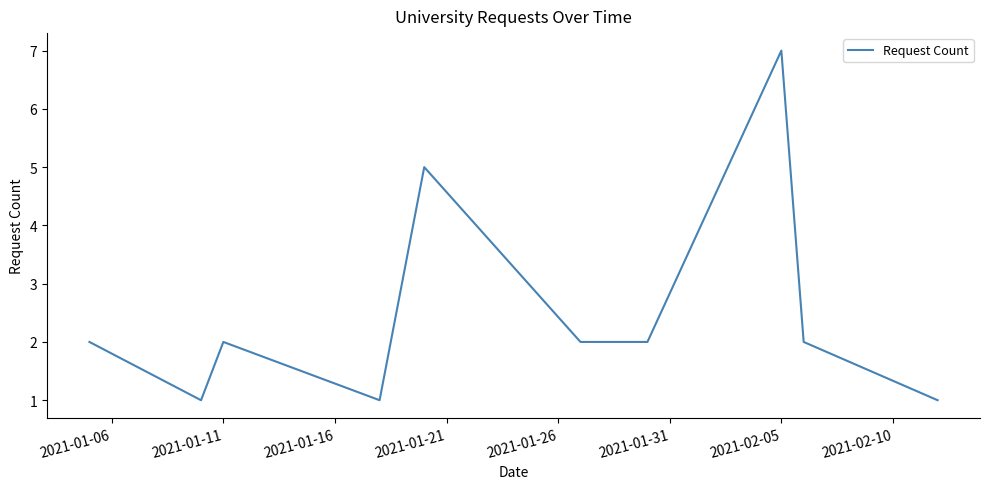

What is the maximum value shown in the chart?

7